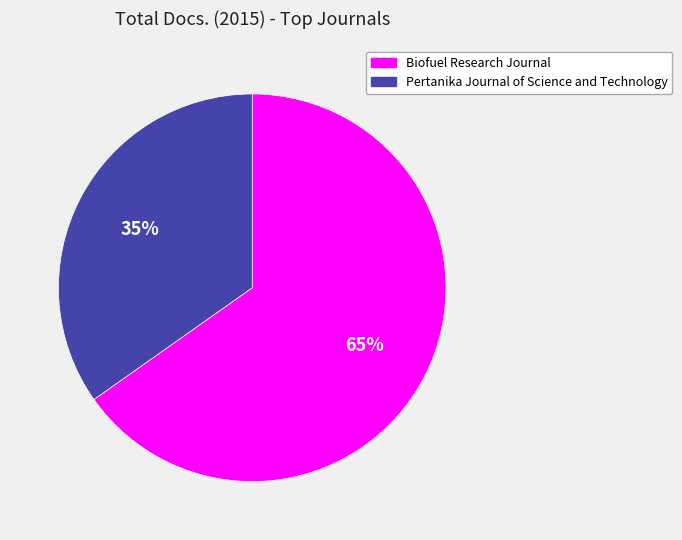

Rank the categories by value from highest to lowest.

Biofuel Research Journal, Pertanika Journal of Science and Technology